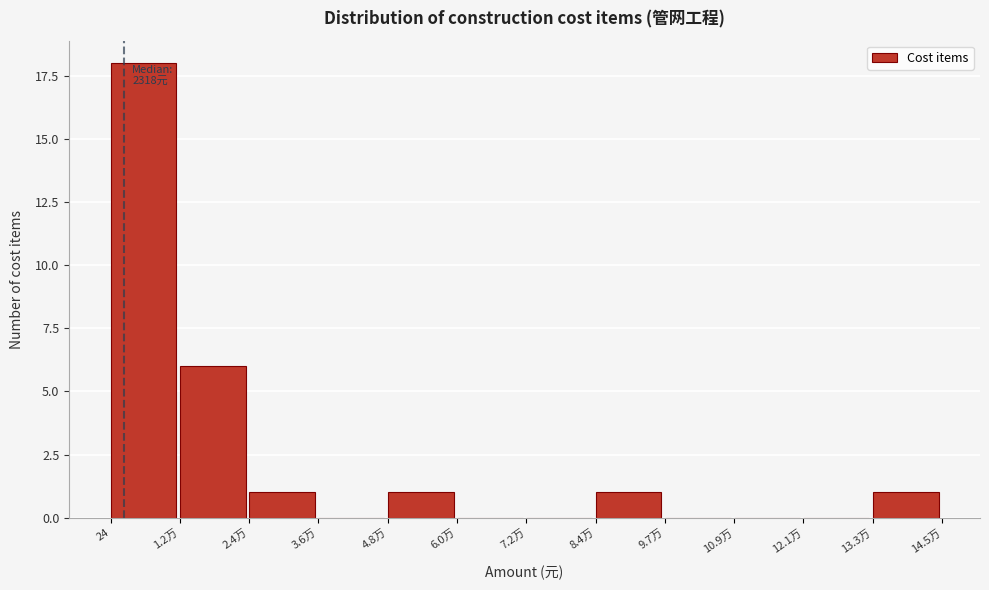

Reading left to right, list all the values displayed in this chart.

24=18	1.2万=6	2.4万=1	3.6万=0	4.8万=1	6.0万=0	7.2万=0	8.4万=1	9.7万=0	10.9万=0	12.1万=0	13.3万=1